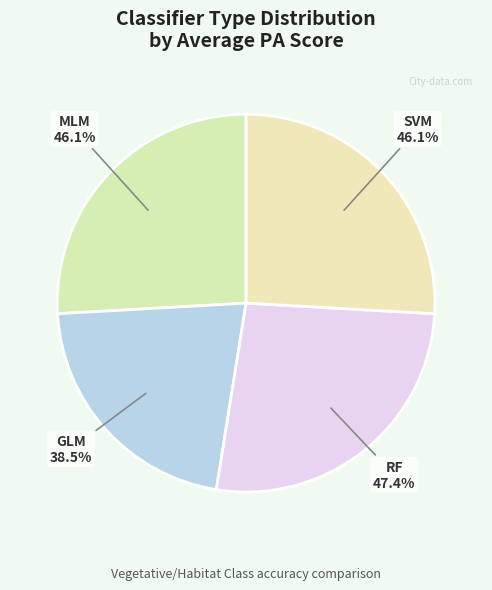

How many slices are in this pie chart?

4